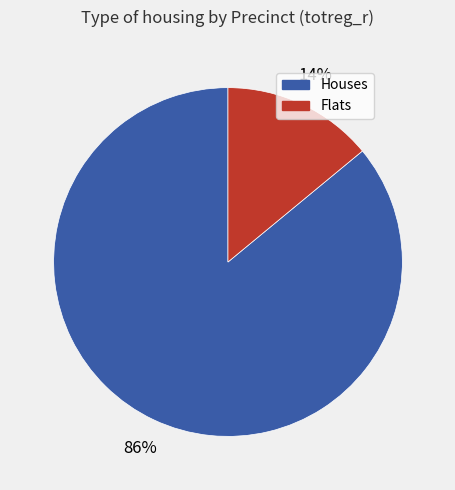

Is there a majority slice in this chart?

Yes